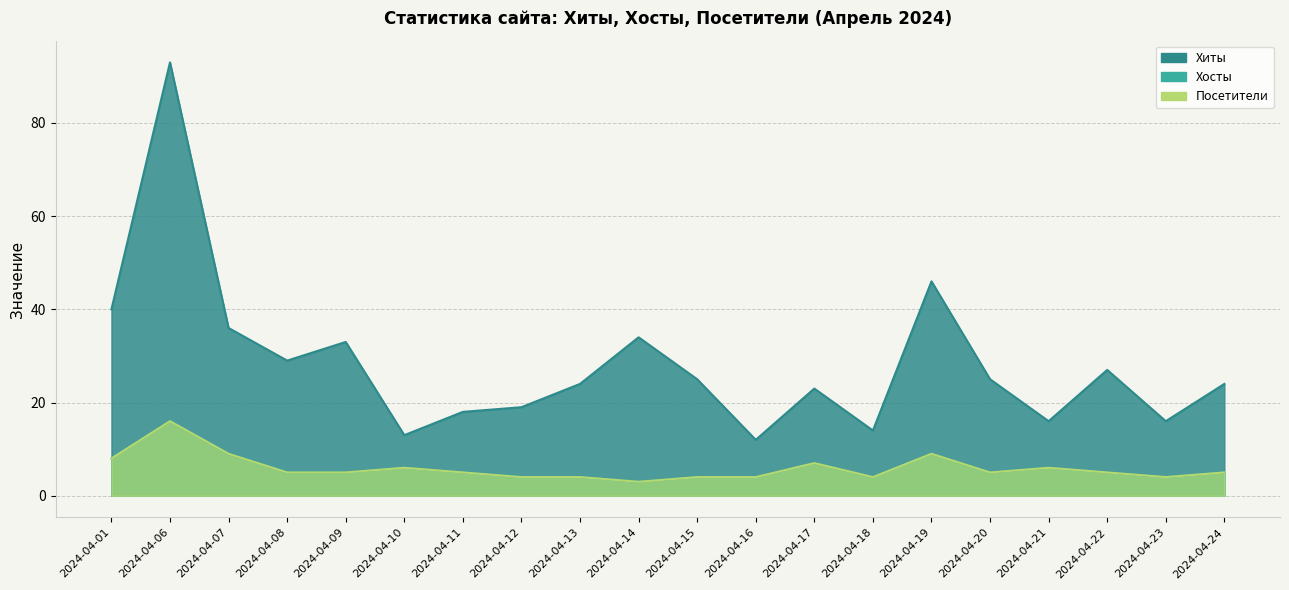

What is the value of the Хиты point at the 4th from the left?

29